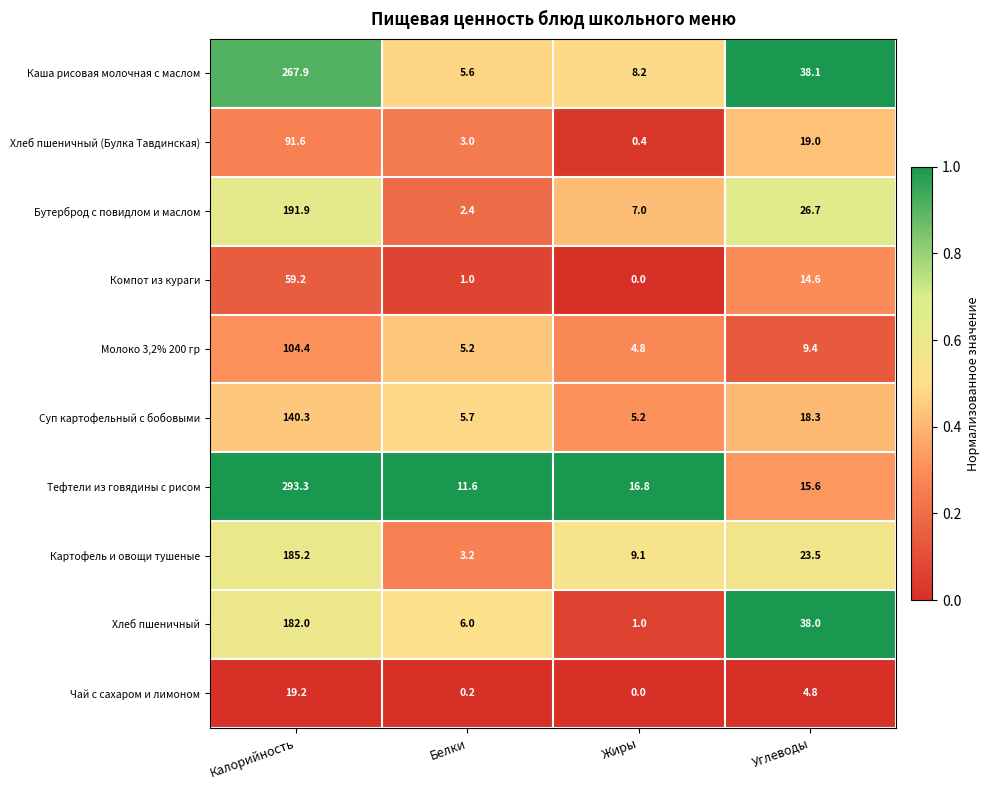

What is the sum of the Молоко 3,2% 200 гр values at Калорийность and Жиры?

109.2